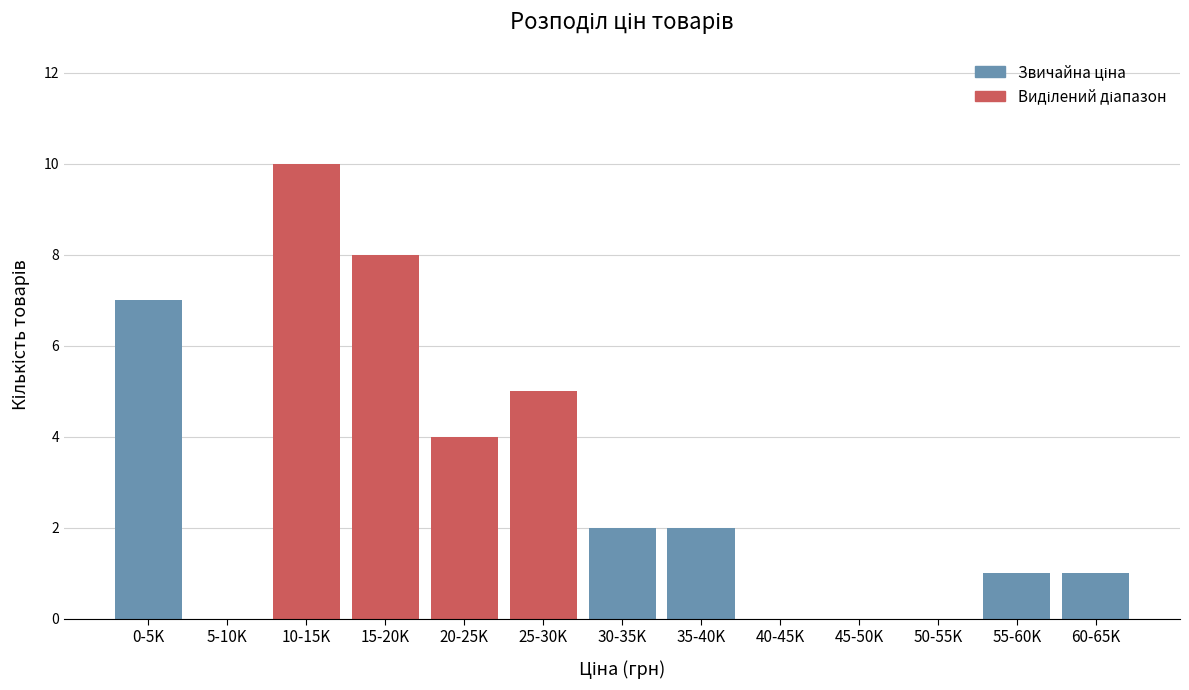

Reading left to right, transcribe all the data shown in this chart.

0-5K=7	5-10K=0	10-15K=10	15-20K=8	20-25K=4	25-30K=5	30-35K=2	35-40K=2	40-45K=0	45-50K=0	50-55K=0	55-60K=1	60-65K=1